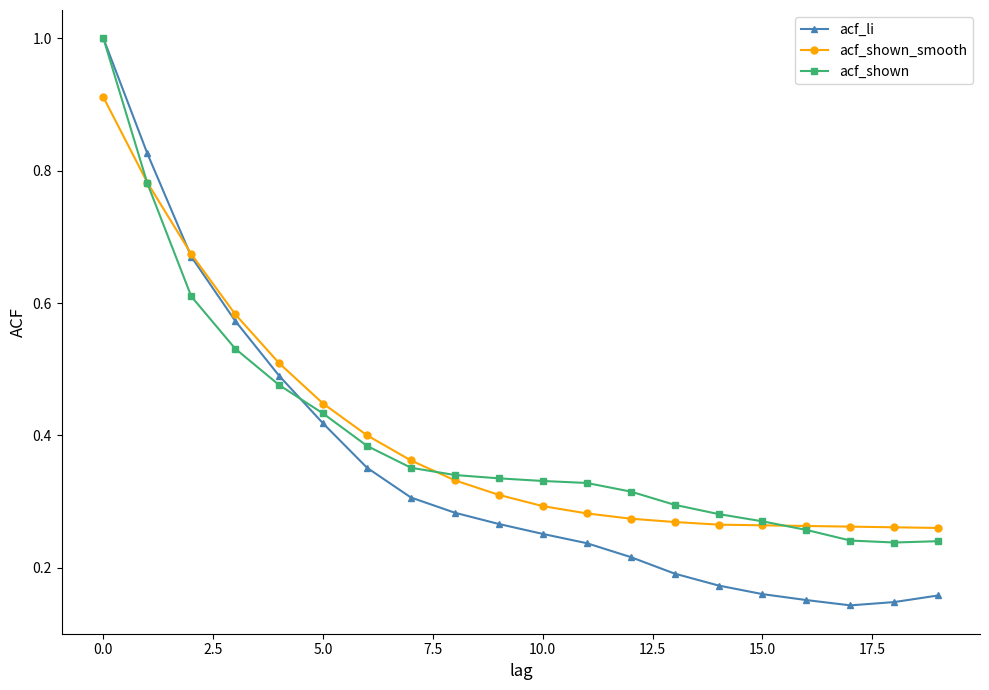

Which series has the widest spread of values?

acf_li